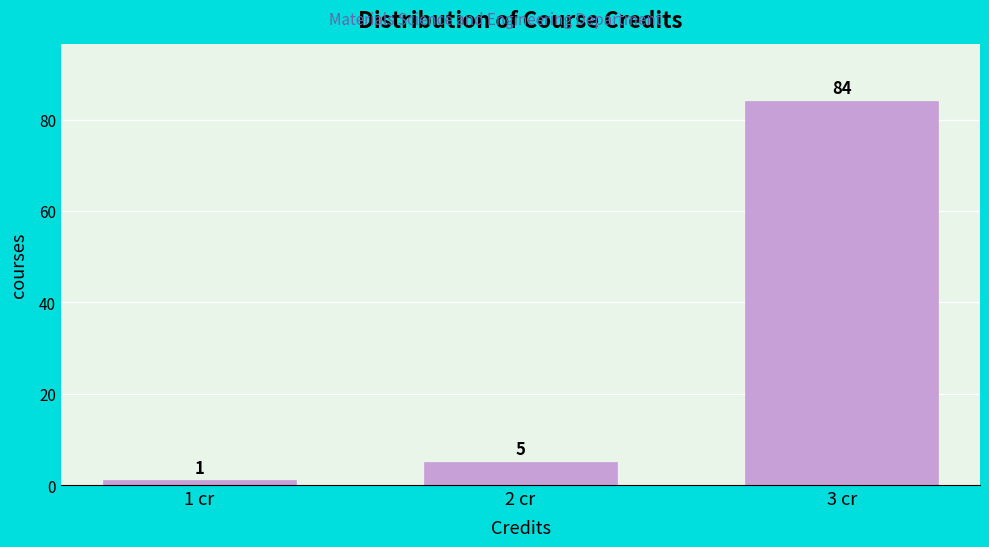

Reading right to left, list all the values displayed in this chart.

84	5	1